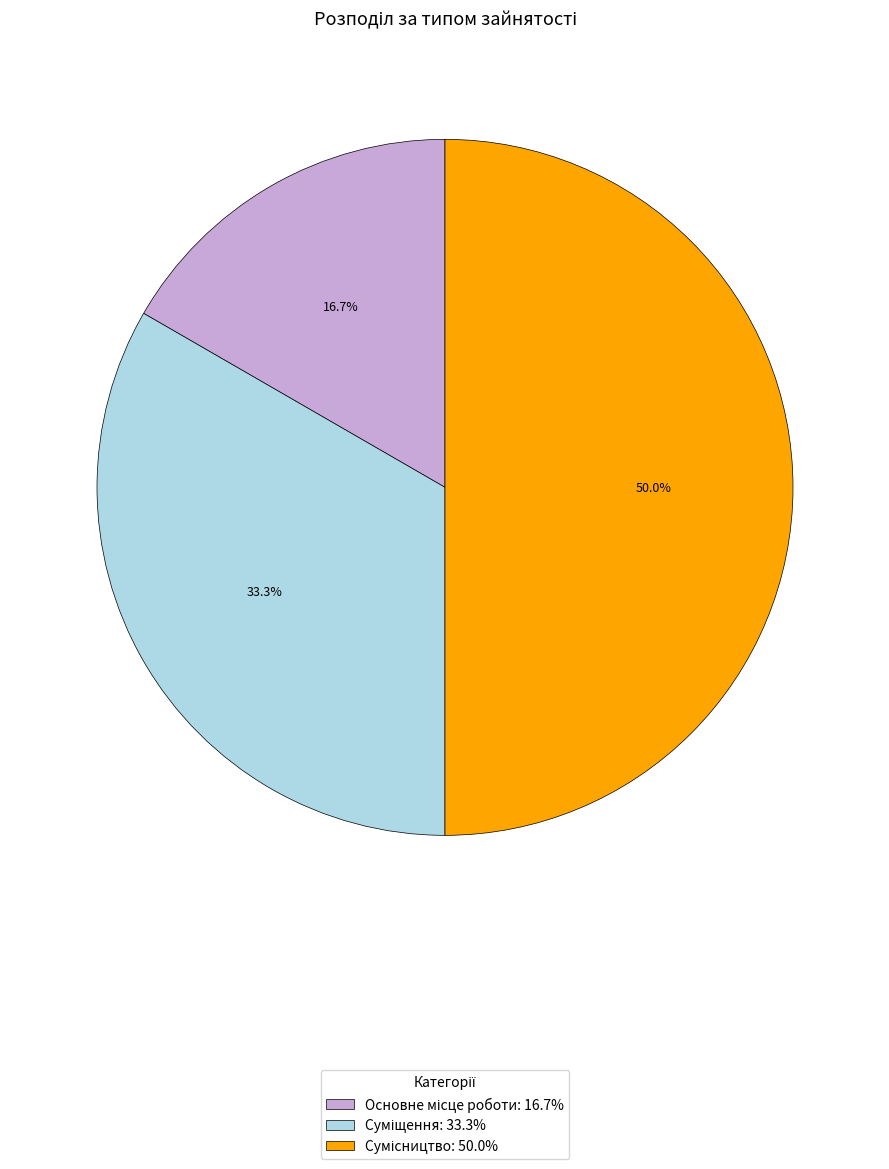

Is there a majority slice in this chart?

No